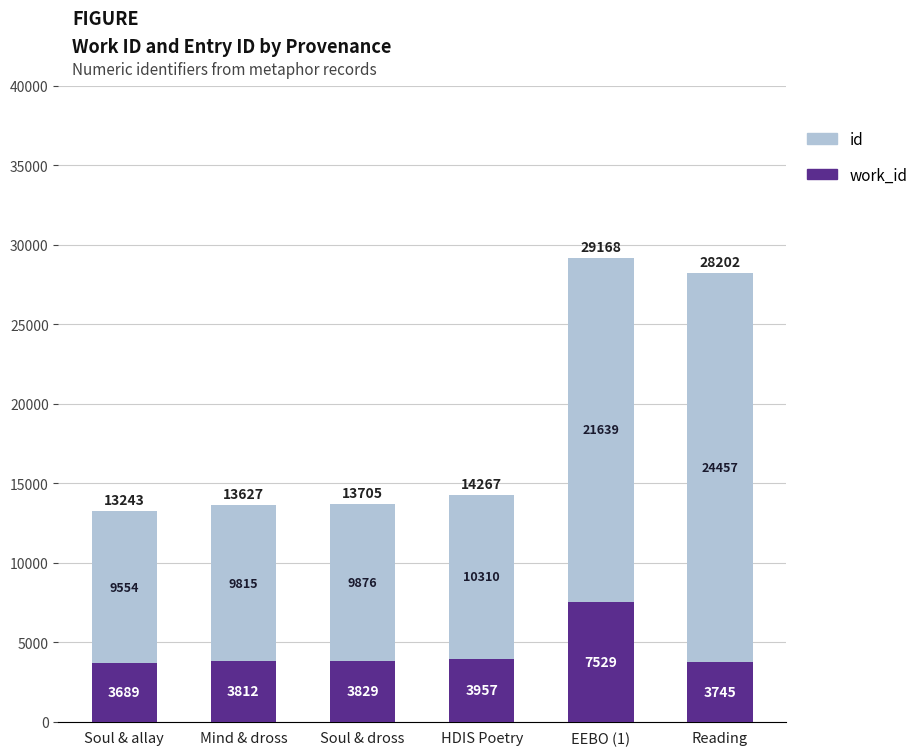

At which category is the sum across all series the highest?

EEBO (1)